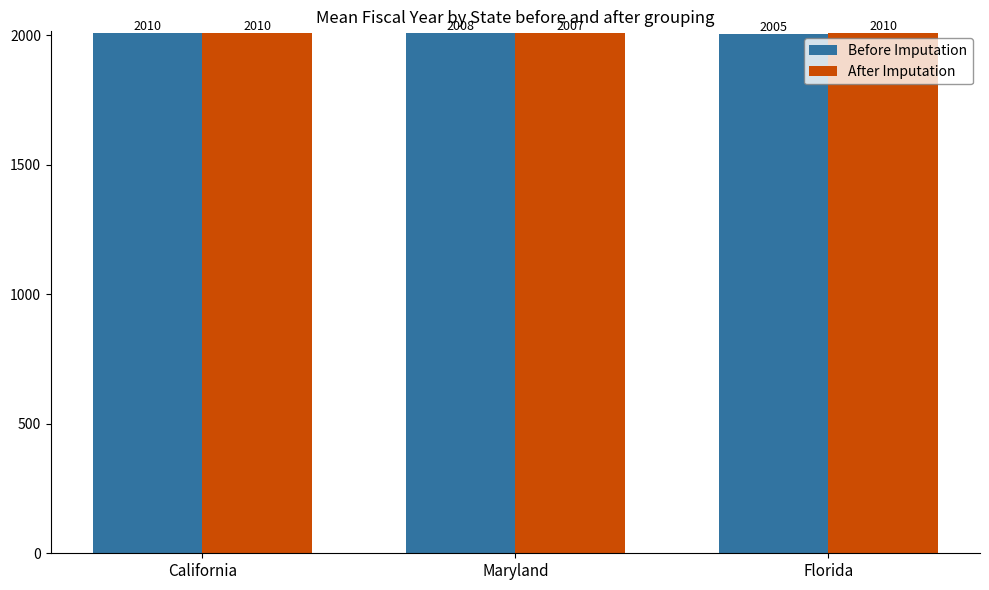

What is the difference between the maximum and minimum values in the Before Imputation series?

5